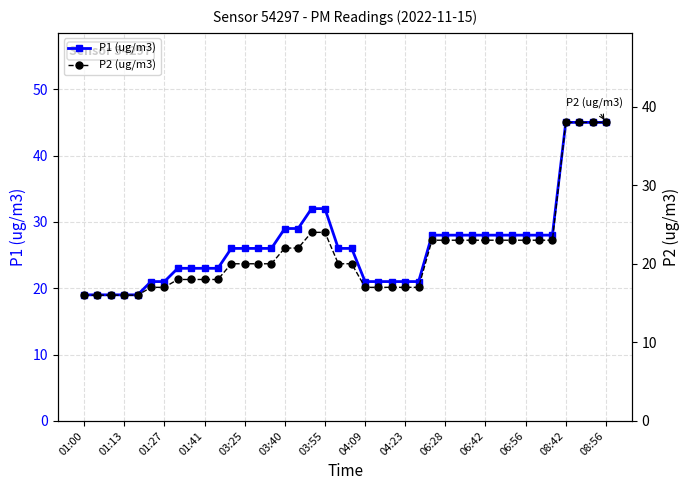

Is this an area chart (filled region under the line)?

No